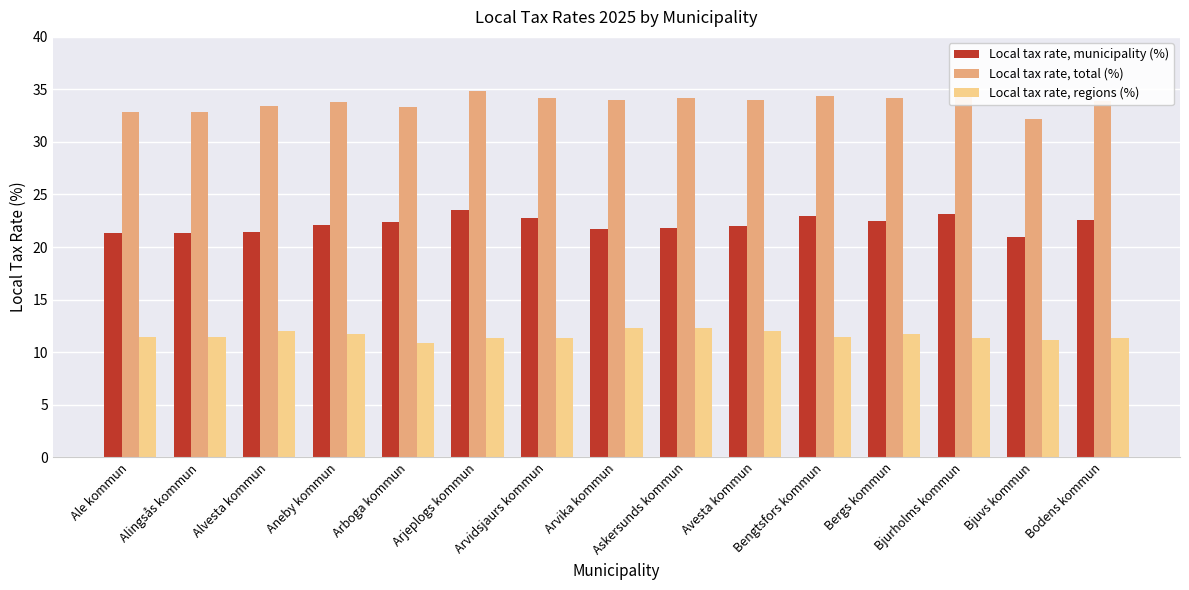

Is it true that Local tax rate, municipality (%) equals 21.4 at Alingsås kommun?

True